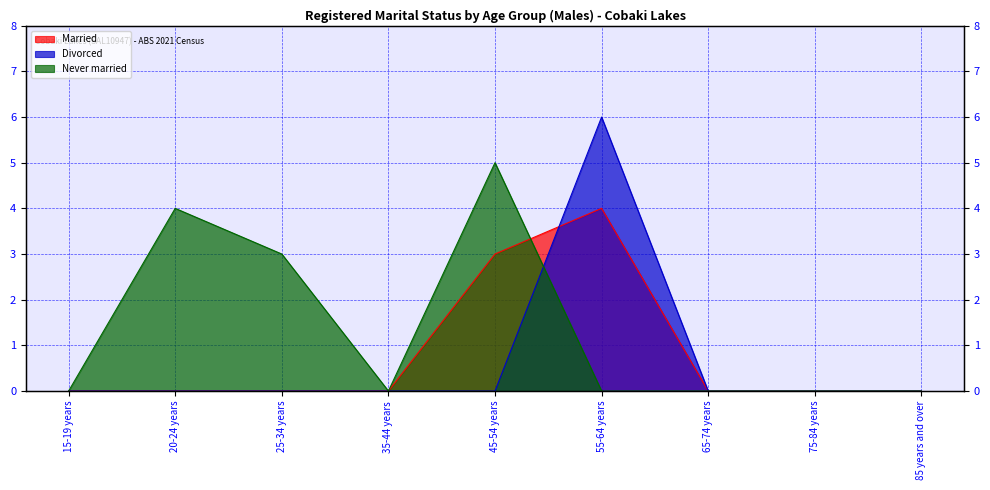

At which label does Never married reach its peak?

45-54 years